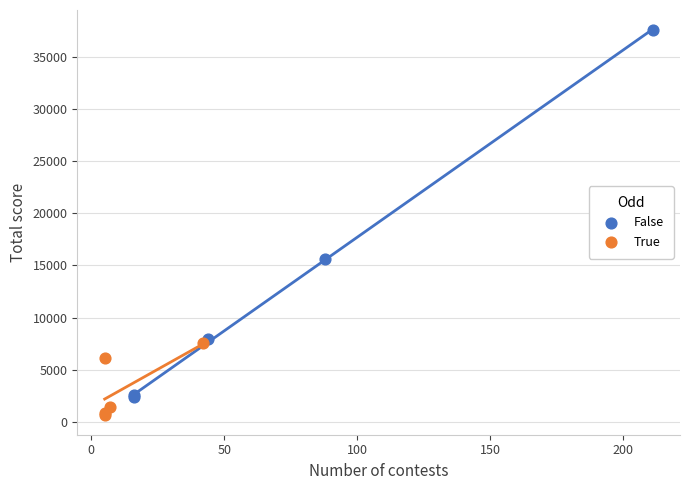

Which series contains the lowest Y value?

True